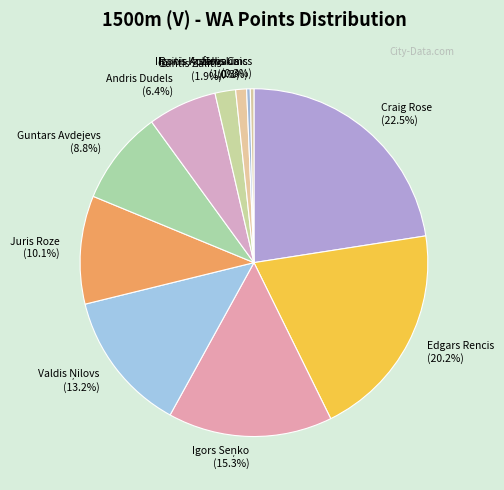

Does Edgars Rencis represent more than half of the total?

No